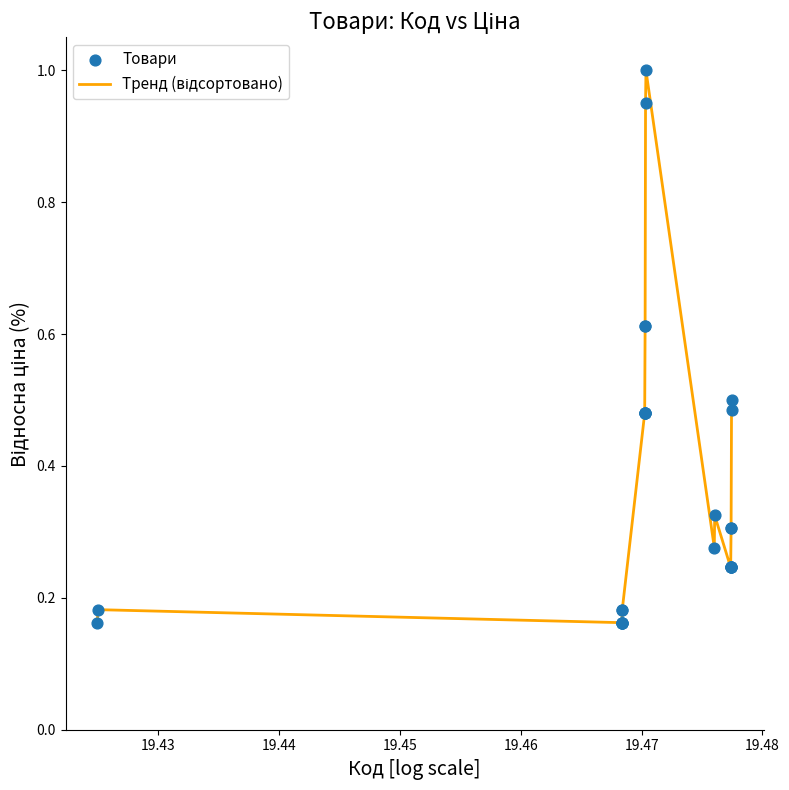

What is the difference between the maximum and minimum values?

0.8